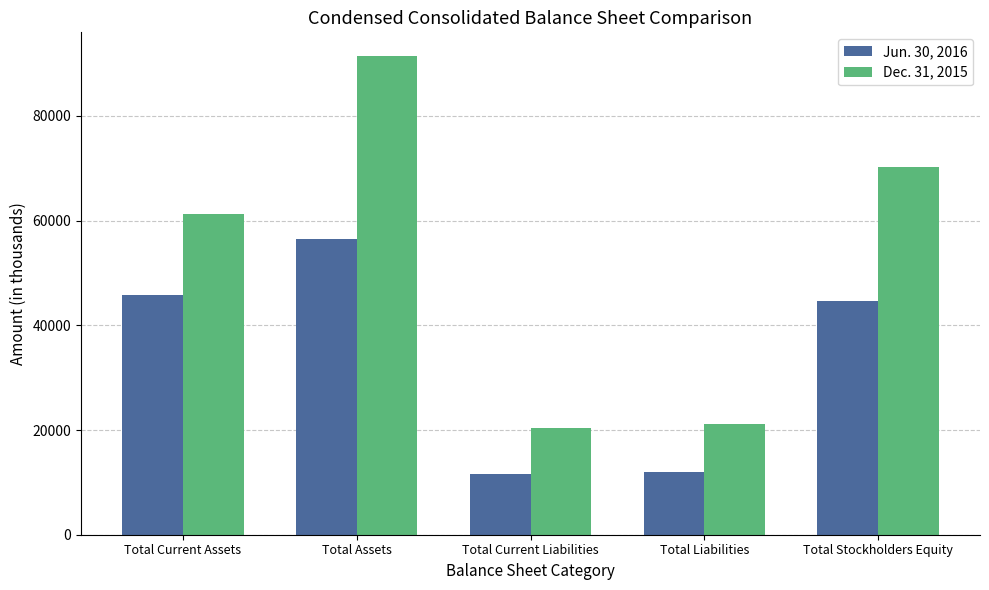

What are all the series names shown in the legend?

Jun. 30, 2016, Dec. 31, 2015